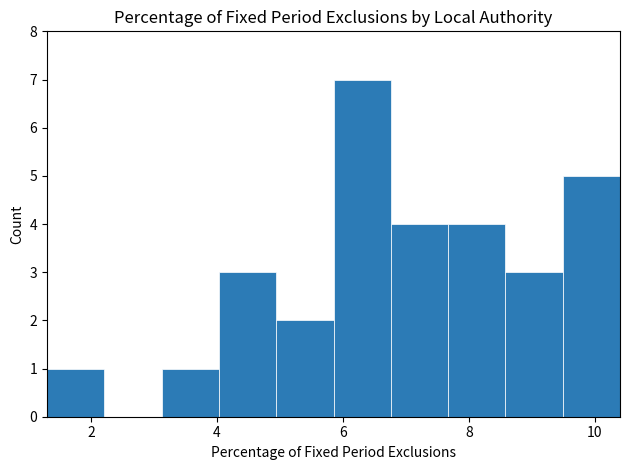

Over which range of the x-axis is the bar tallest?

5.8 to 6.8